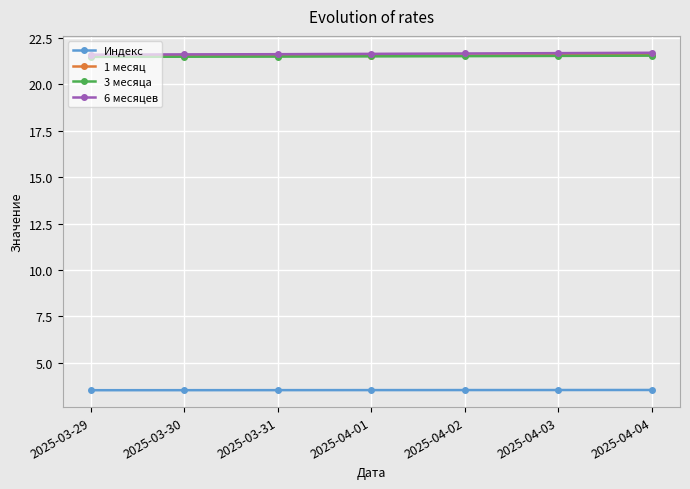

How many lines are shown in the chart?

4